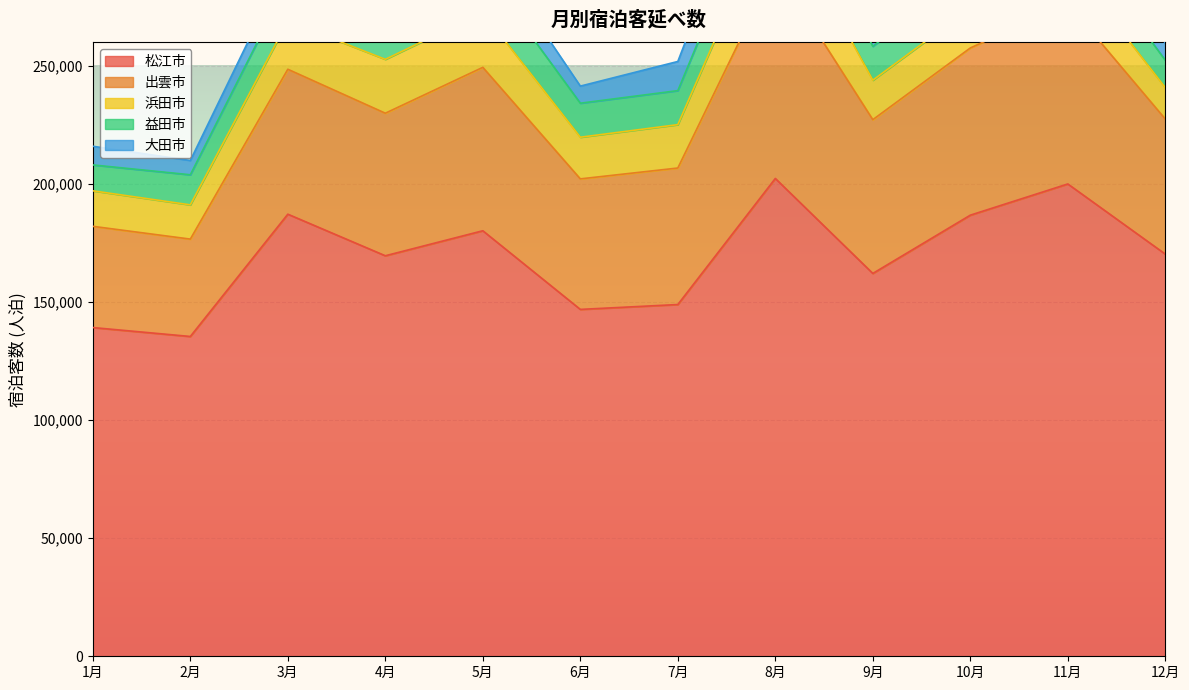

Which series has the largest range (max minus min)?

松江市